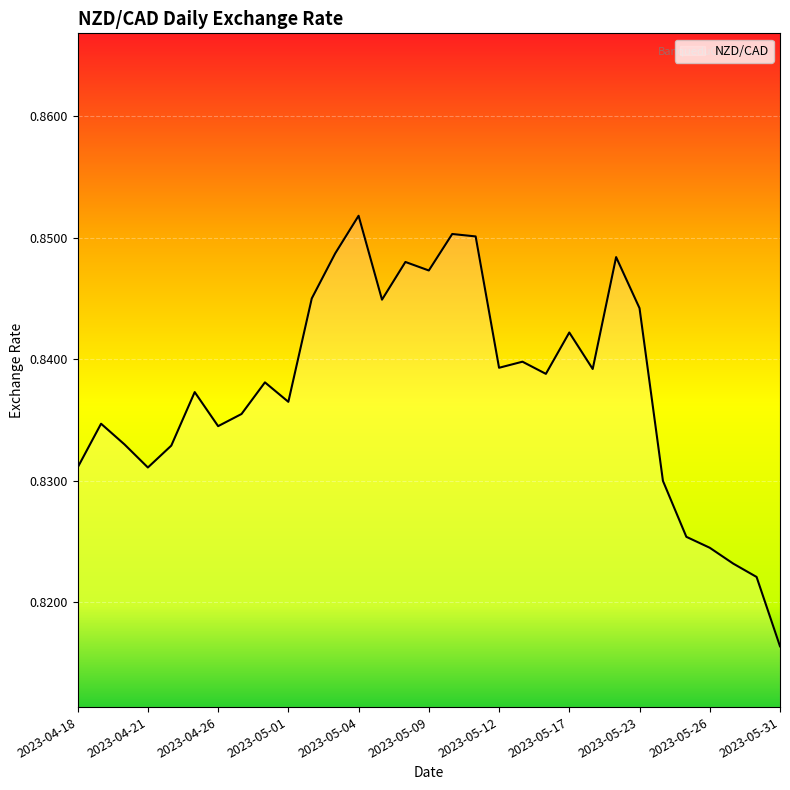

What is the value of the 2nd point from the left?

0.8